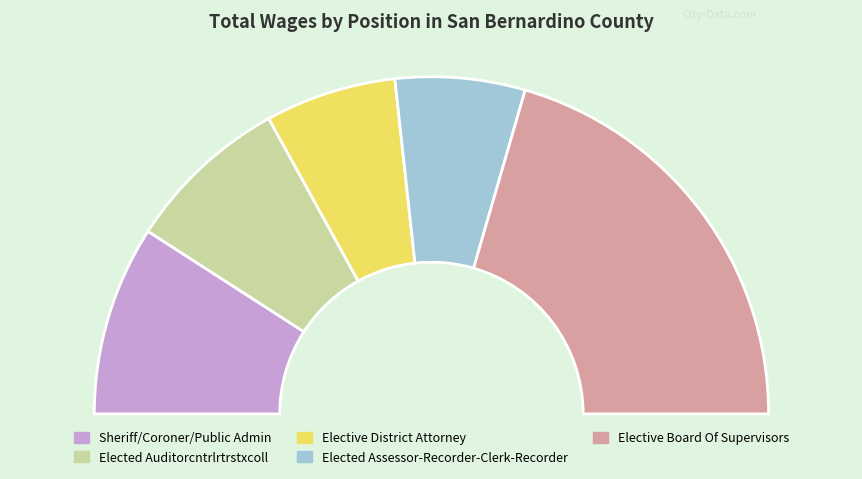

What is the ratio of the value at Elective Board Of Supervisors to the value at Sheriff/Coroner/Public Admin?

2.3